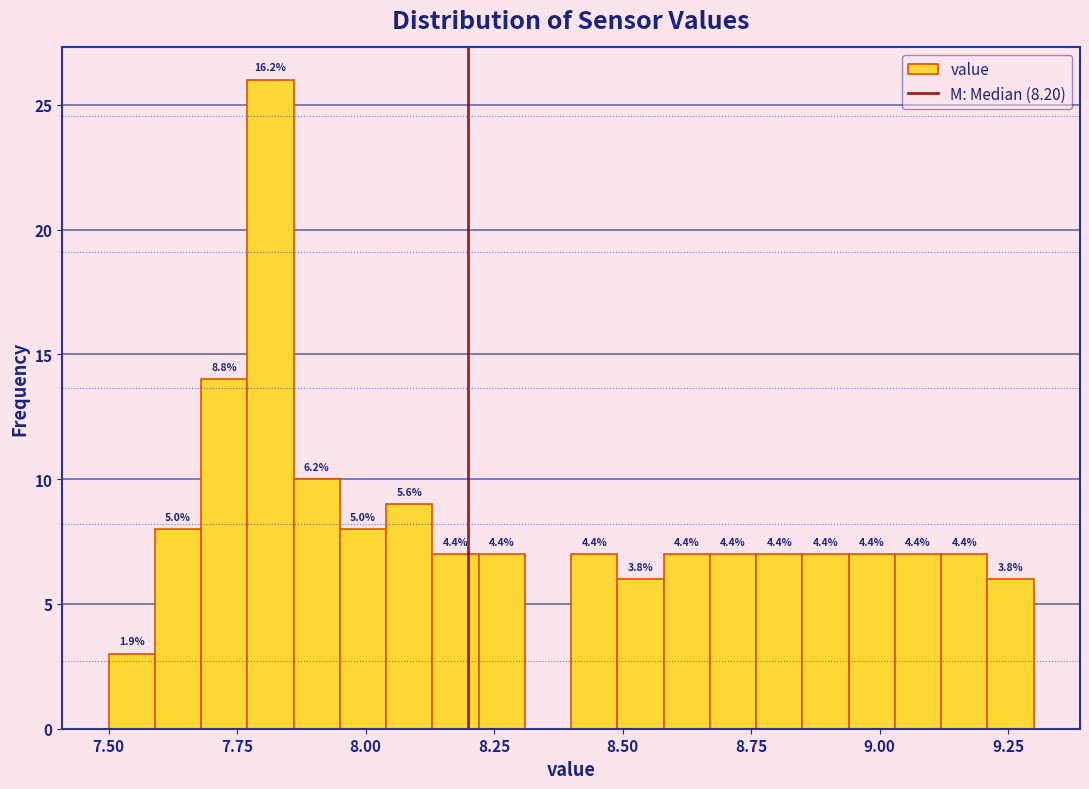

Around what value on the x-axis is the tallest bar? Give the approximate position of its centre, as read against the axis.

7.80